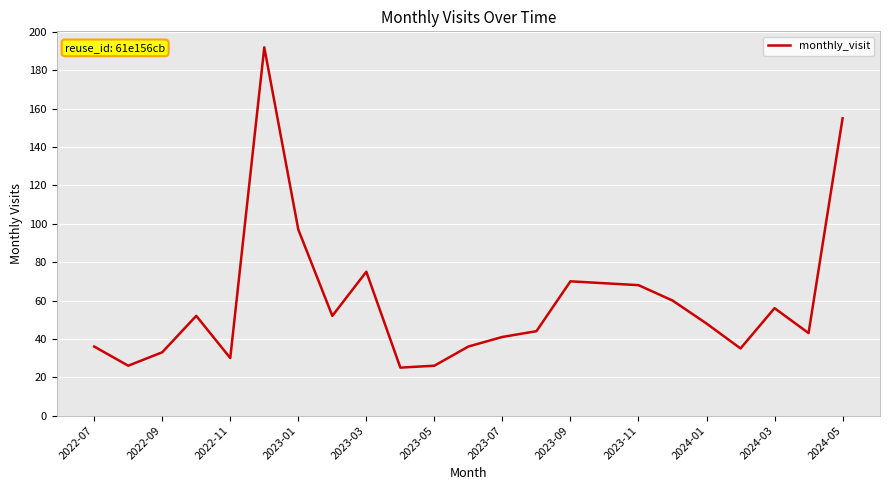

What is the greatest value displayed?

192